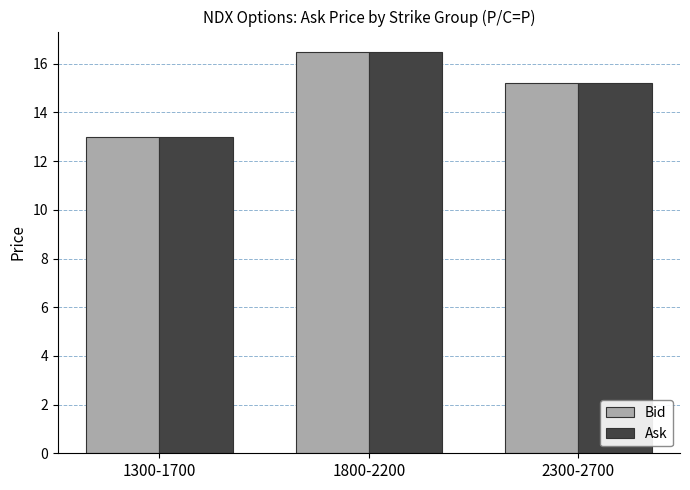

What is the lowest value of the Bid series?

13.0